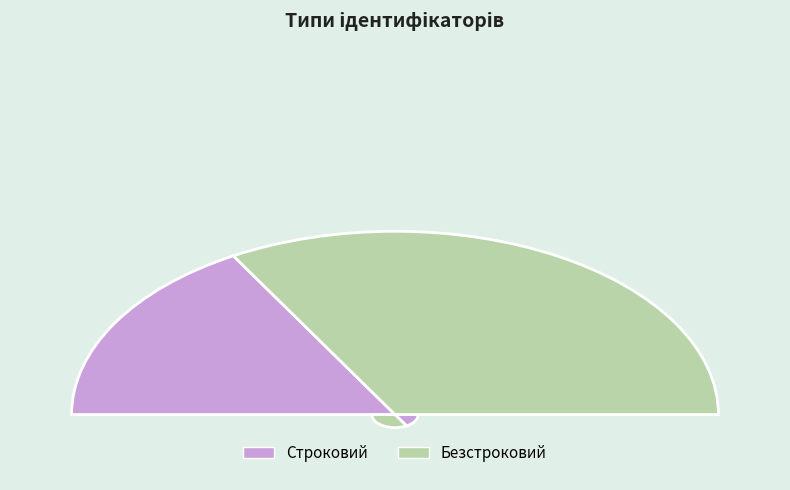

Is there any slice that represents more than half of the pie?

Yes